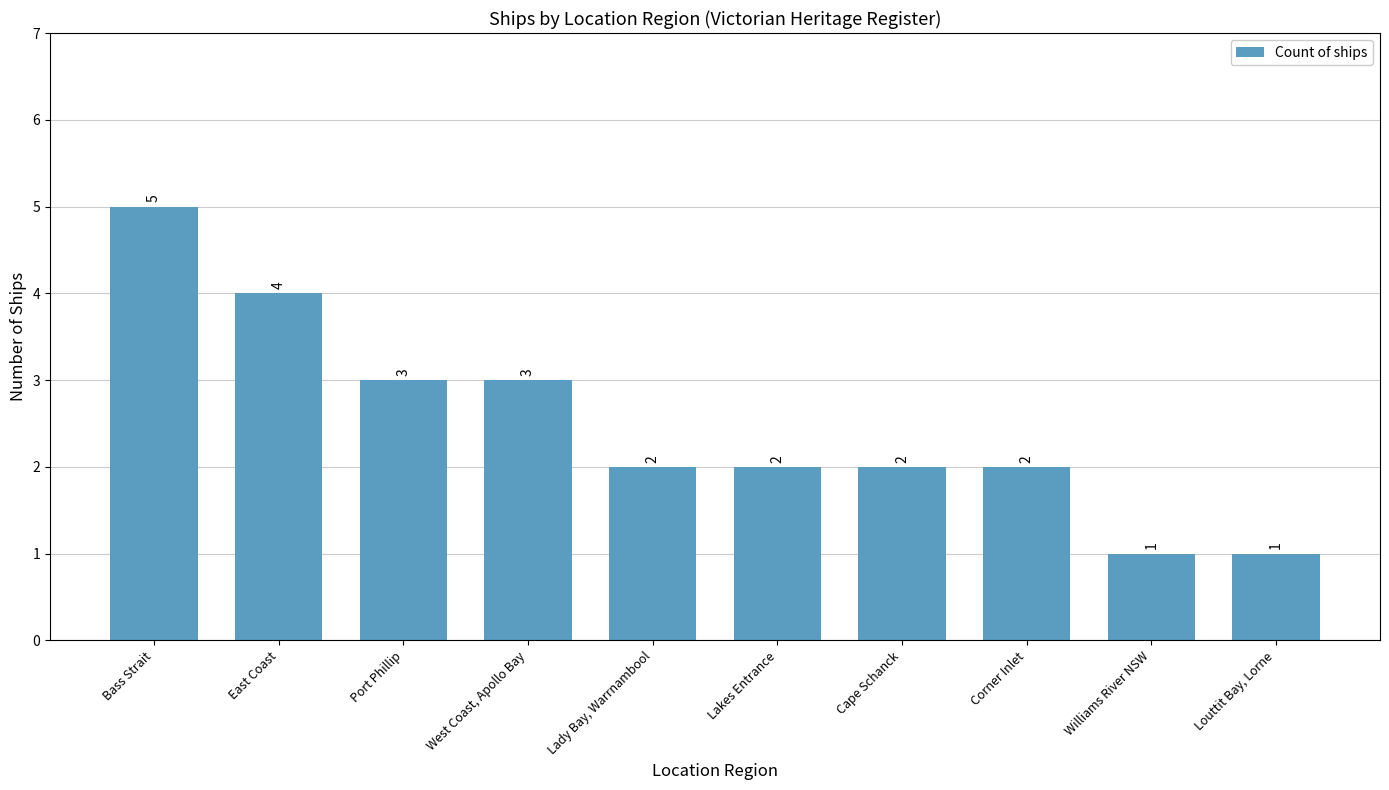

What is the label of the 9th bar from the right?

East Coast